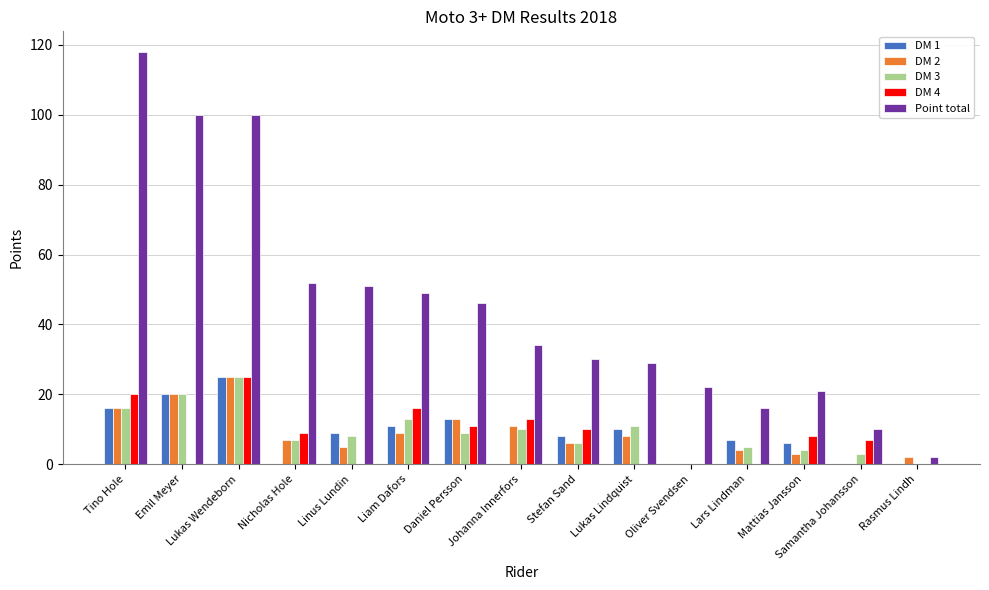

What is the maximum value shown in the chart?

118